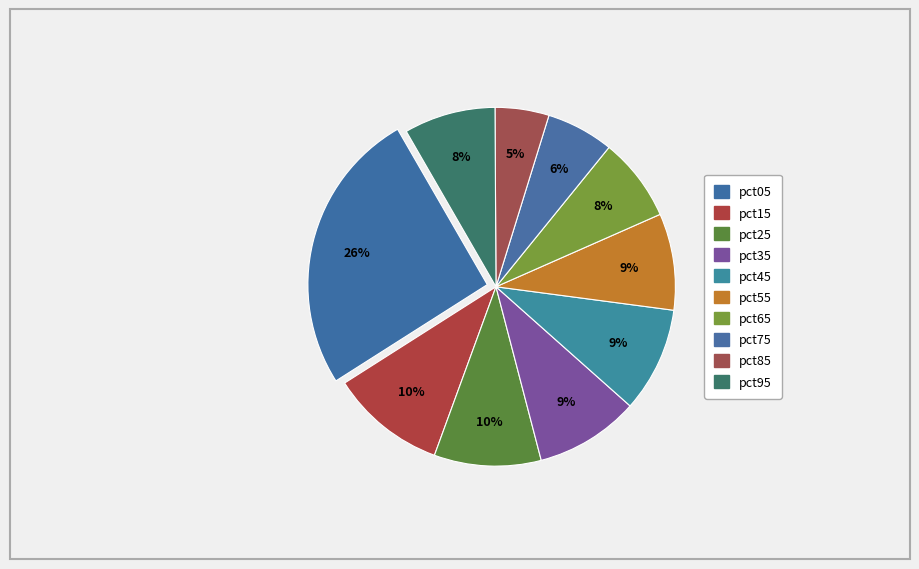

How many segments does this pie chart have?

10